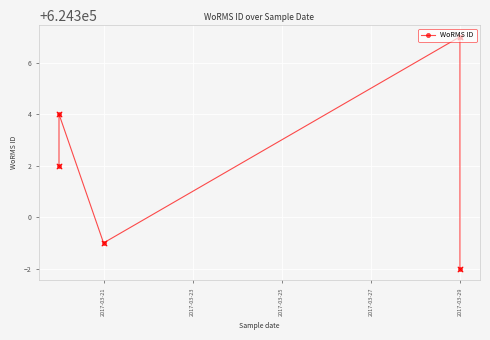

Which has a higher value, 2017-03-25 or 2017-03-21?

2017-03-21